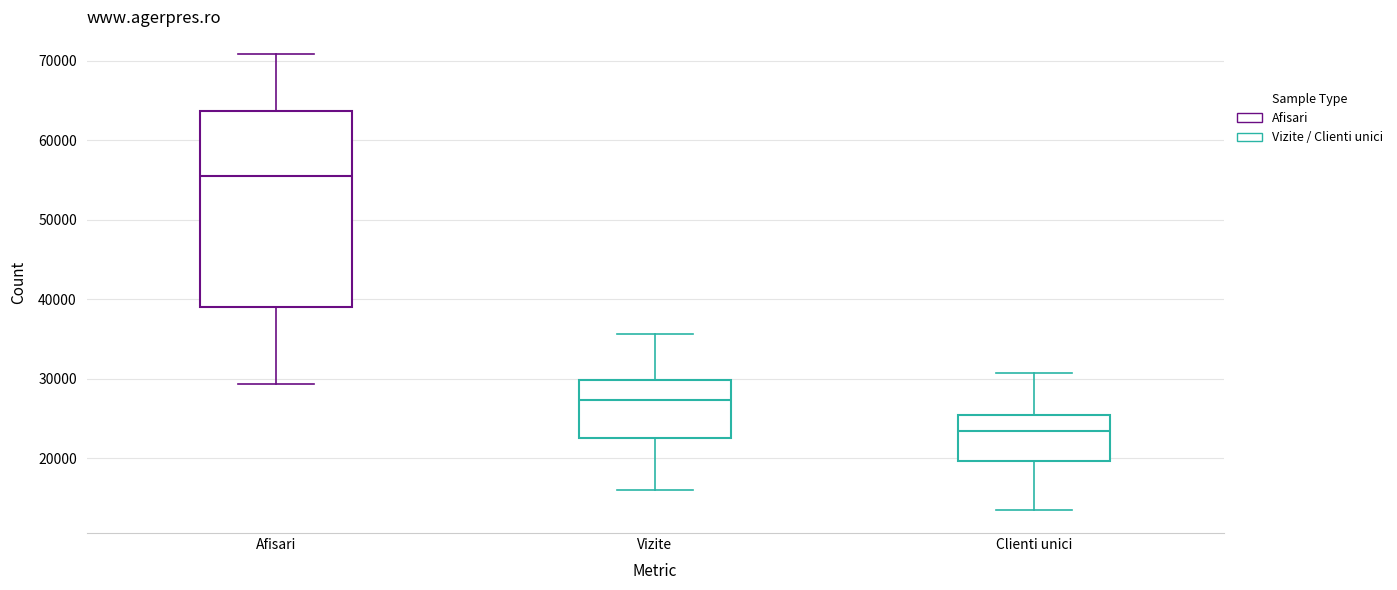

Reading left to right, transcribe this box plot: for each box, give where its median line is, the range the box spans, and where its two whiskers end, as read against the y-axis. The values are not printed on the chart, so give them approximately, as read against the axis.

Afisari: median 55000, box 39000 to 64000, whiskers 29000 to 71000
Vizite: median 27000, box 23000 to 30000, whiskers 16000 to 36000
Clienti unici: median 23000, box 20000 to 25000, whiskers 13000 to 31000